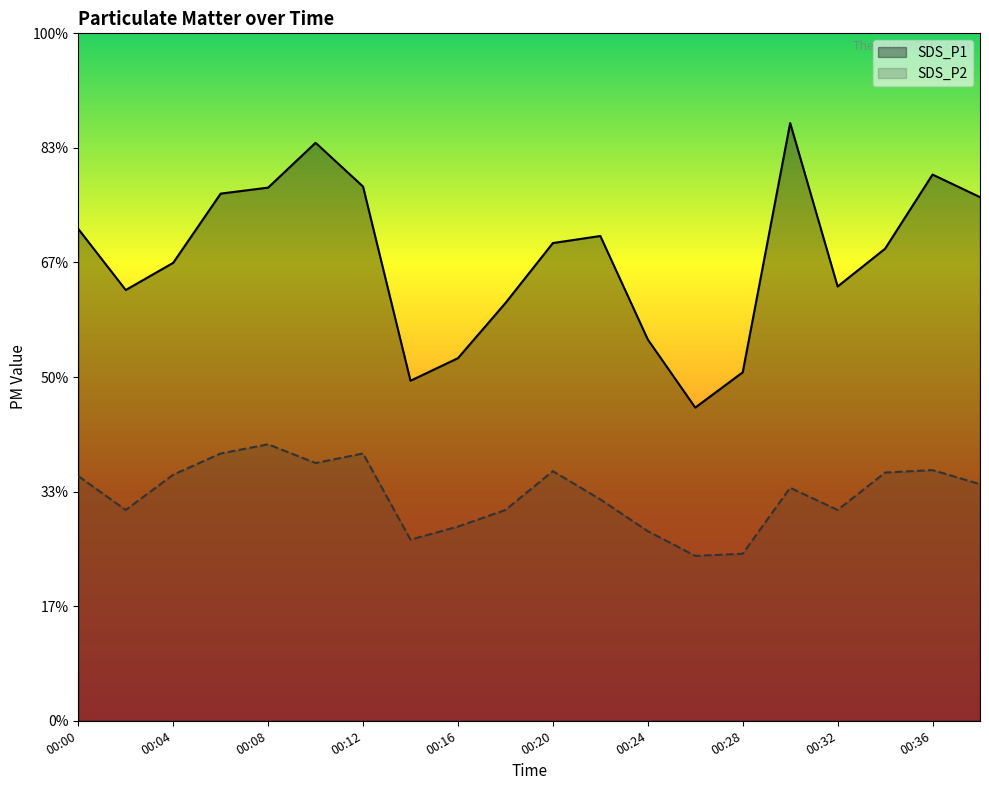

True or false: SDS_P2 and SDS_P1 cross at least once.

False